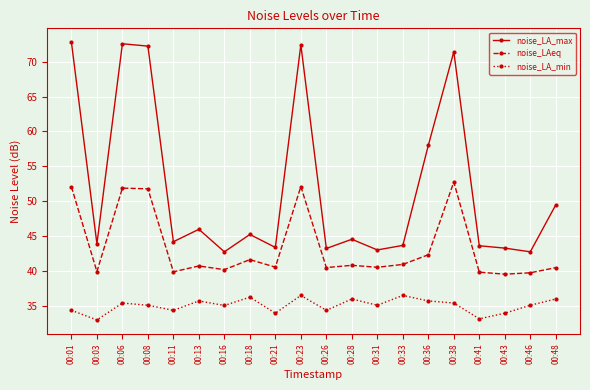

True or false: noise_LAeq and noise_LA_min intersect in this chart.

False